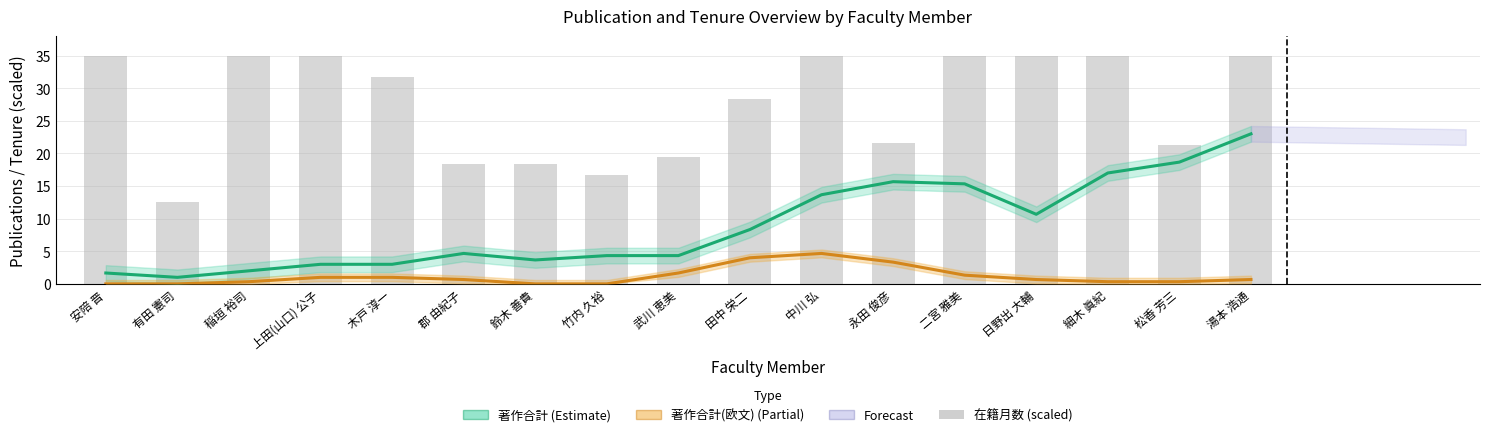

Is the value of 著作合計 (Estimate) at 田中 栄二 greater than the value of 著作合計(欧文) (Partial) at 鈴木 善貴?

Yes